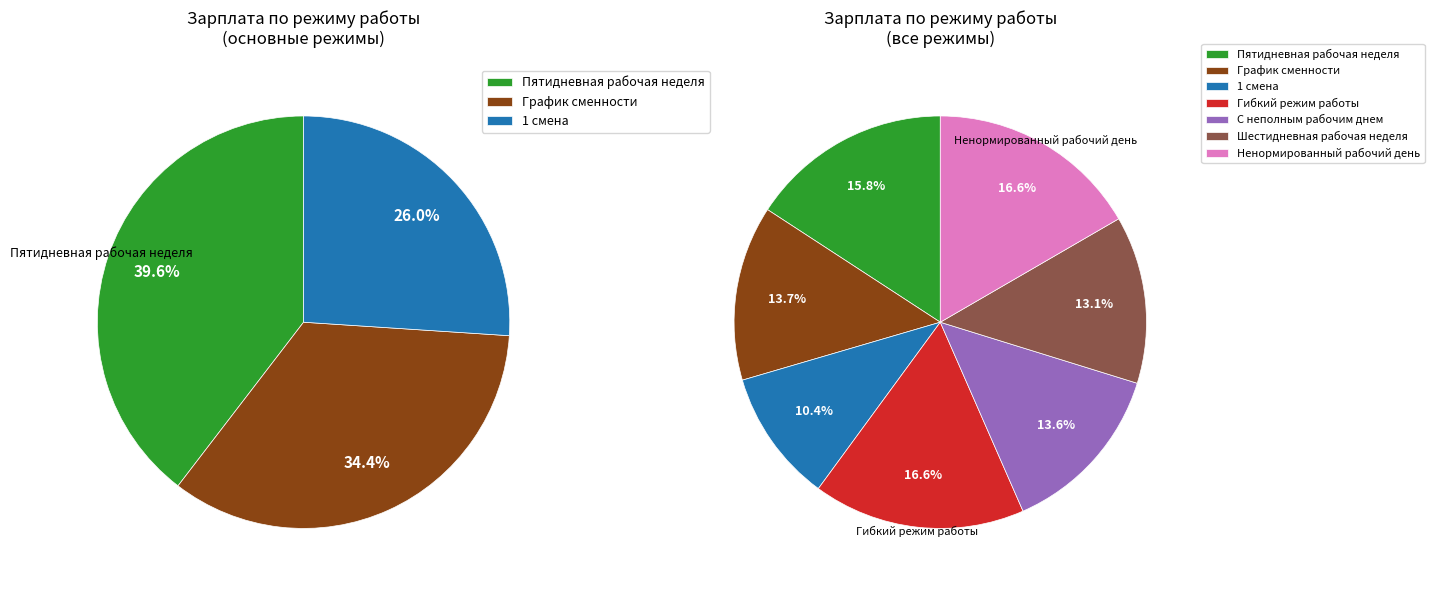

True or false: Ненормированный рабочий день accounts for 22% of the total.

False